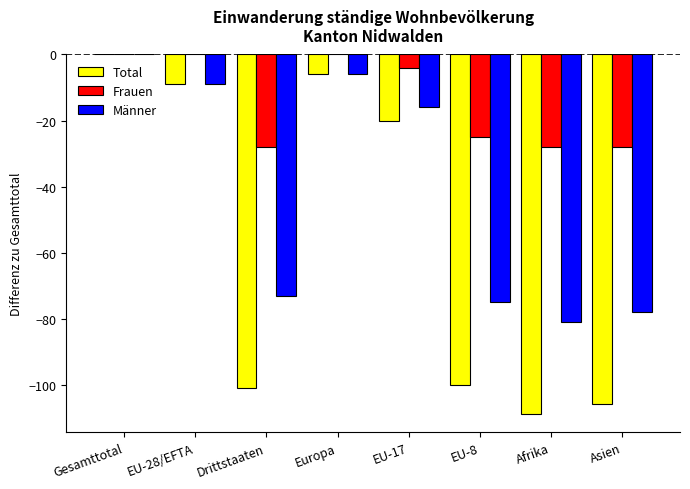

What is the total value across all series at Drittstaaten?

-202